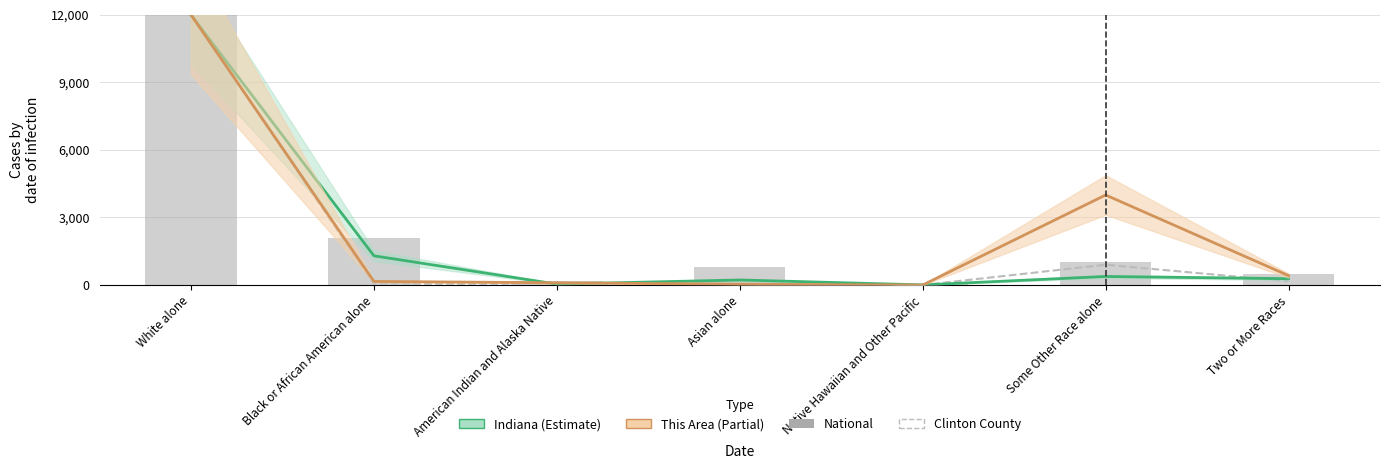

Which has a higher value, Native Hawaiian and Other Pacific or American Indian and Alaska Native?

American Indian and Alaska Native